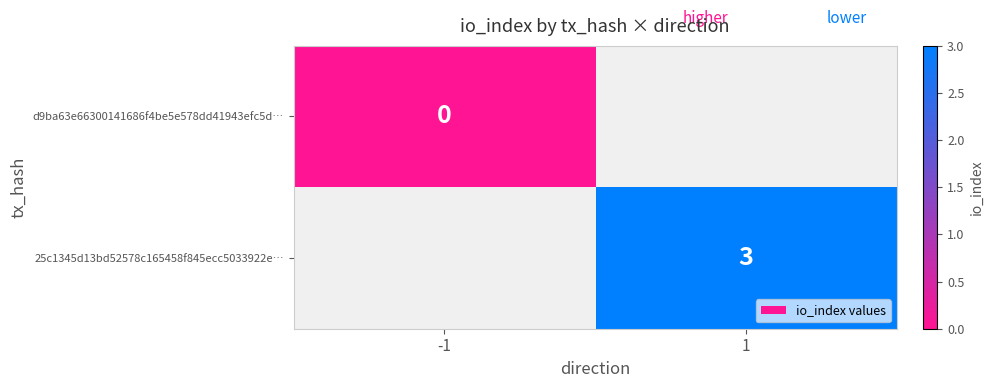

What is the greatest value displayed?

3.0